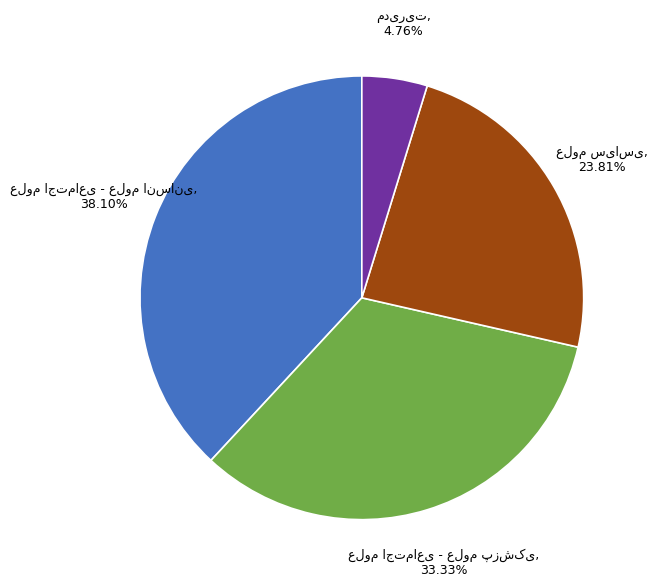

Is there any slice that represents more than half of the pie?

No